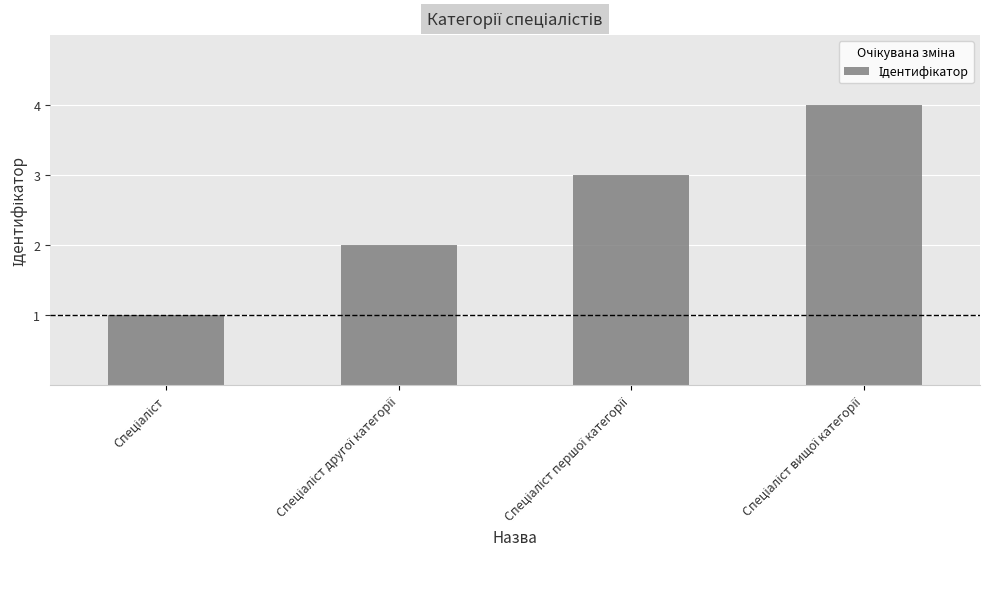

What is the difference between the maximum and minimum values?

3